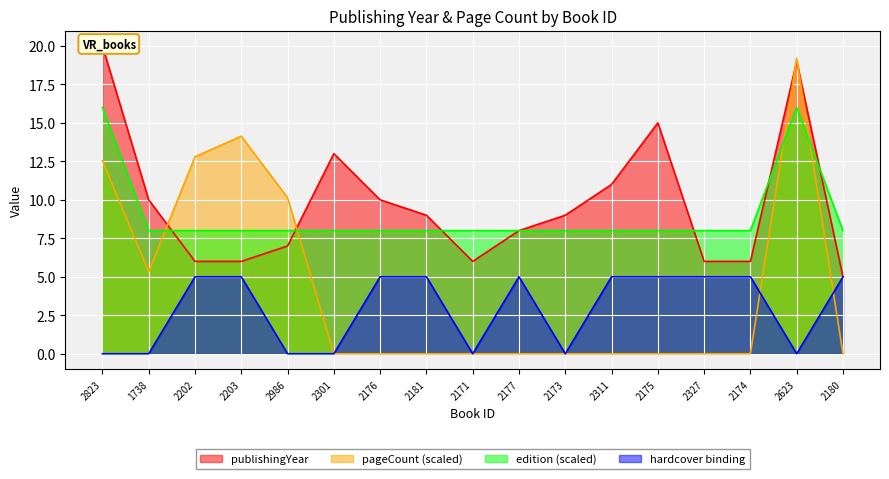

Between which two adjacent categories do pageCount and publishingYear first intersect?

1738 and 2202